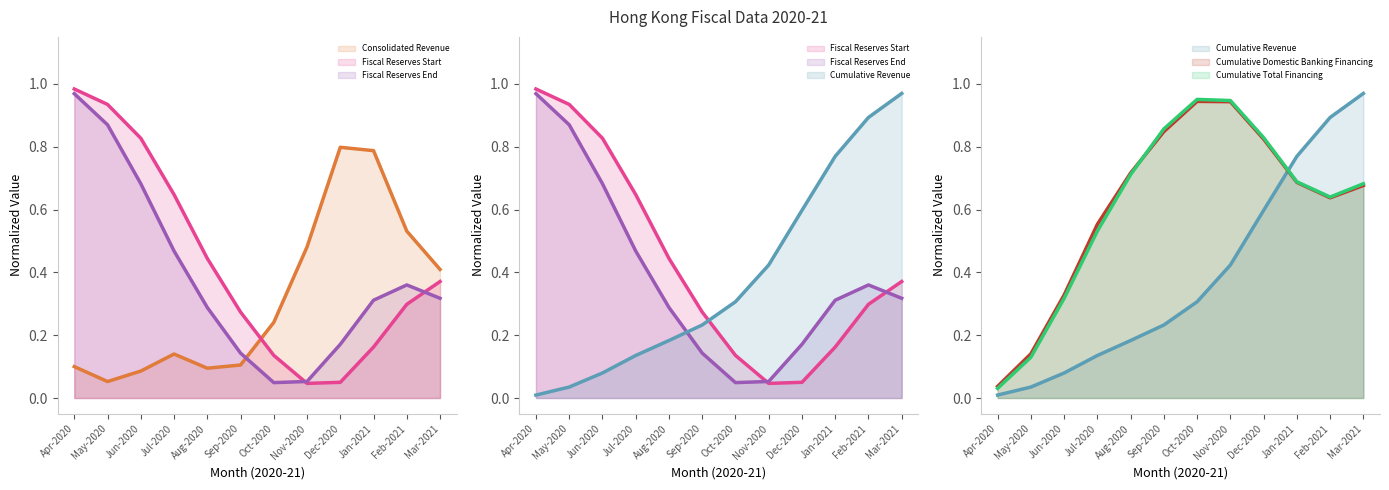

The value of Consolidated Revenue at May-2020 is 0.1. True or false?

True